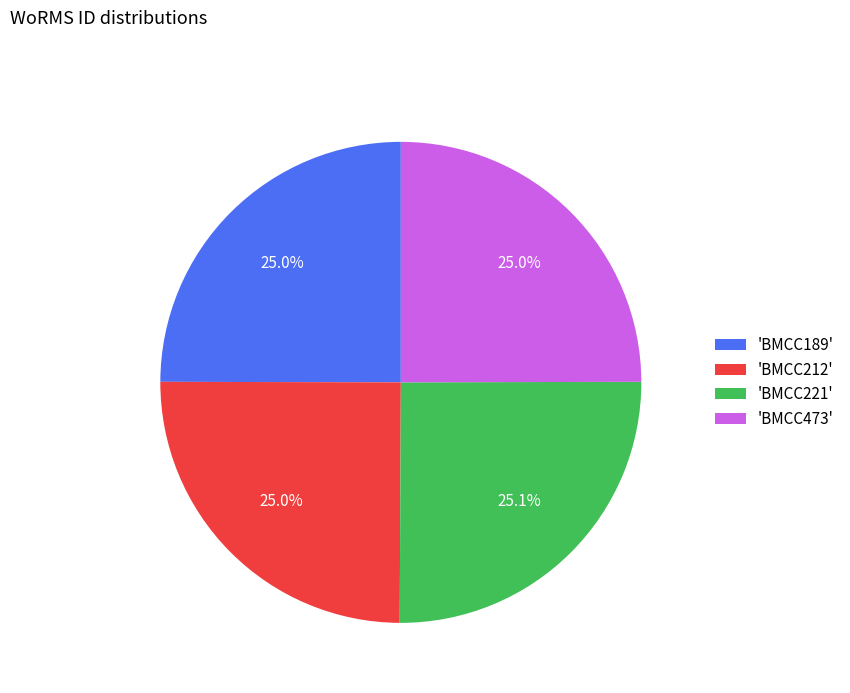

What is the ratio of the value at 'BMCC221' to the value at 'BMCC212'?

1.0